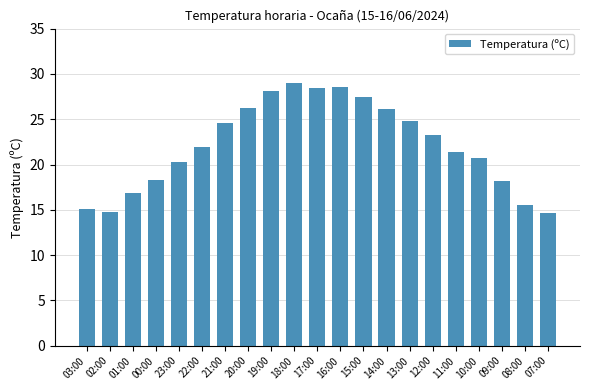

What is the difference between the maximum and minimum values?

14.4